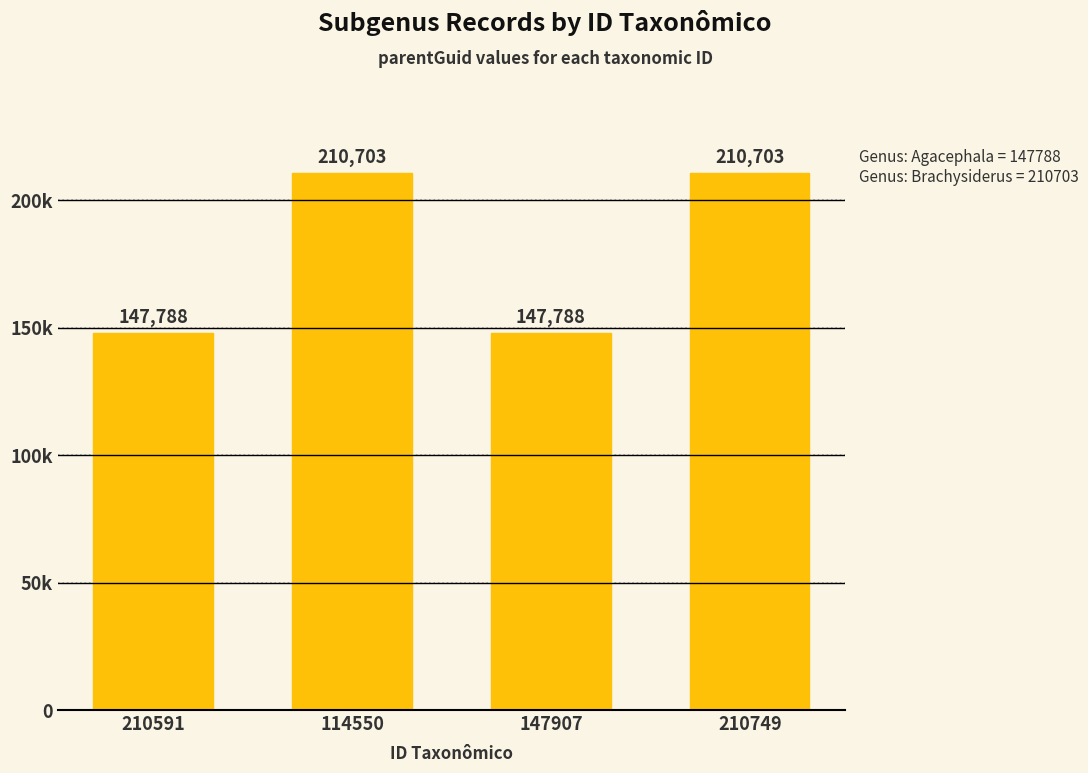

Does the chart contain any negative values?

No